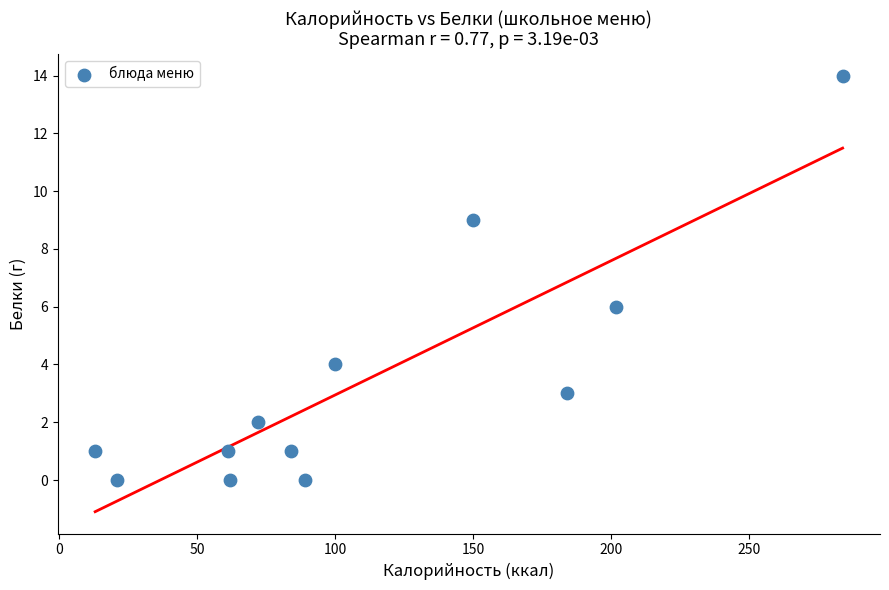

What is the range of Y values (max minus min)?

14